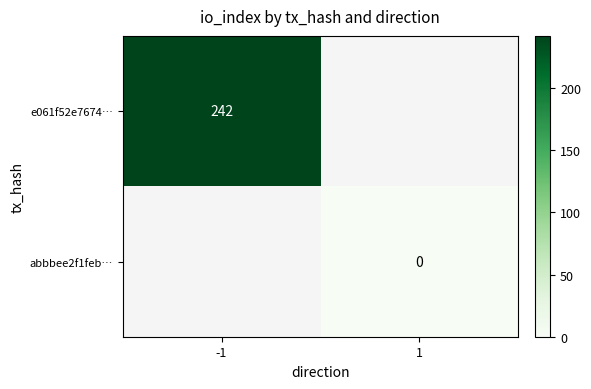

How many data points does each series have?

2